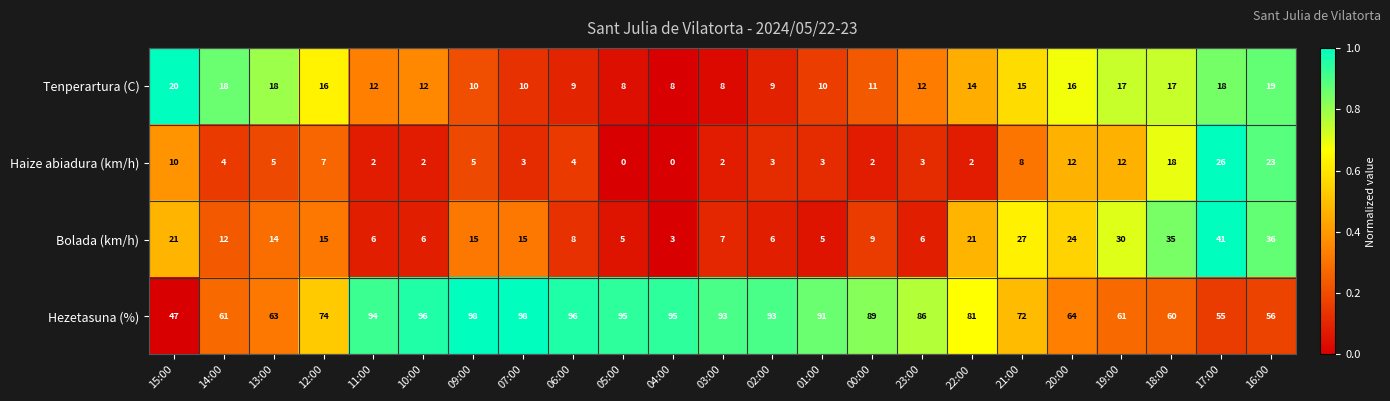

Which series has the widest spread of values?

Hezetasuna (%)